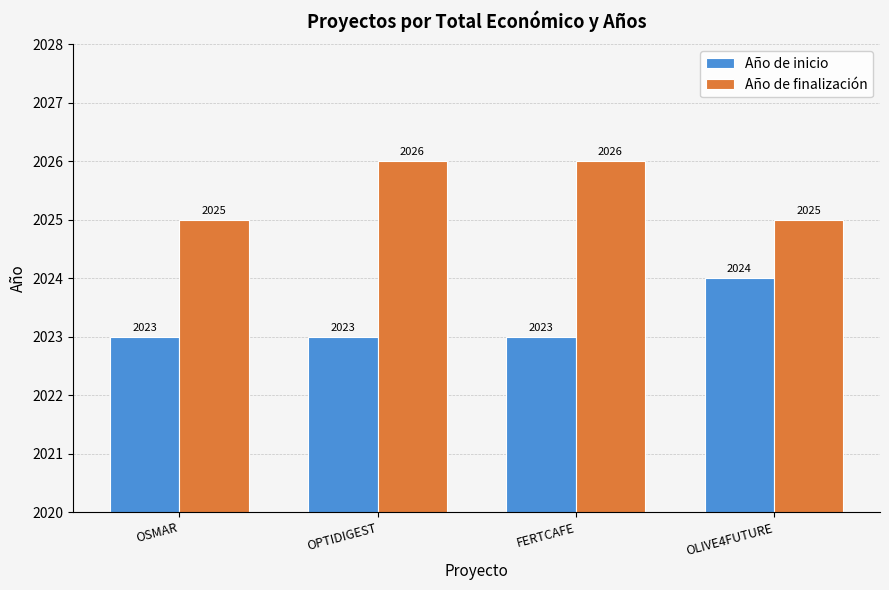

Is the value of Año de finalización at OSMAR greater than the value of Año de inicio at OSMAR?

Yes